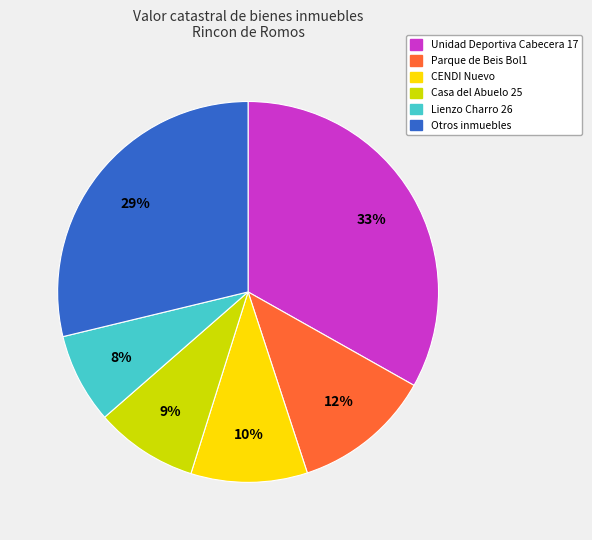

Is Unidad Deportiva Cabecera 17 the majority of the pie?

No